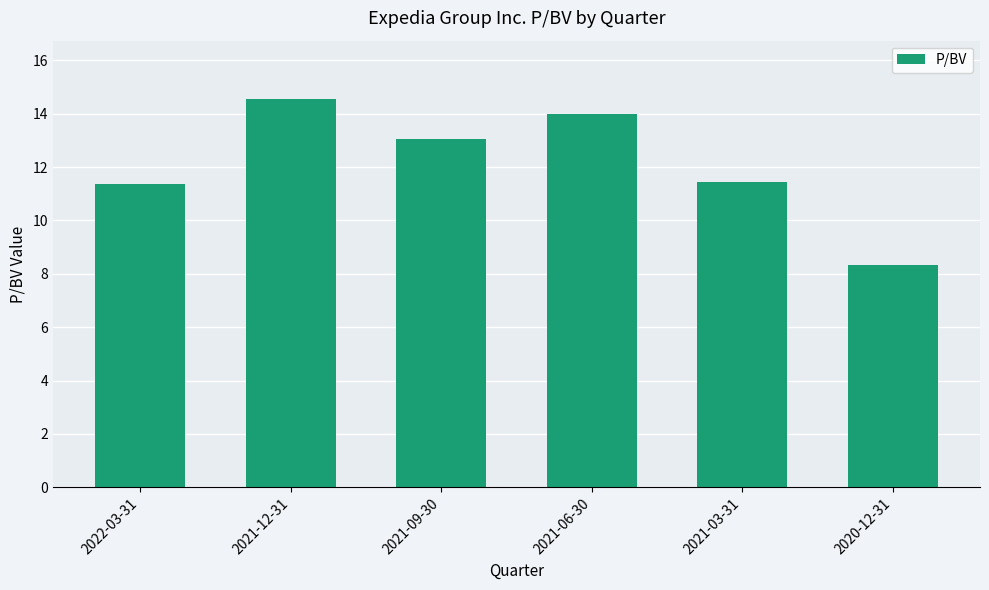

The chart shows a value of 11.4 at 2021-03-31. True or false?

True